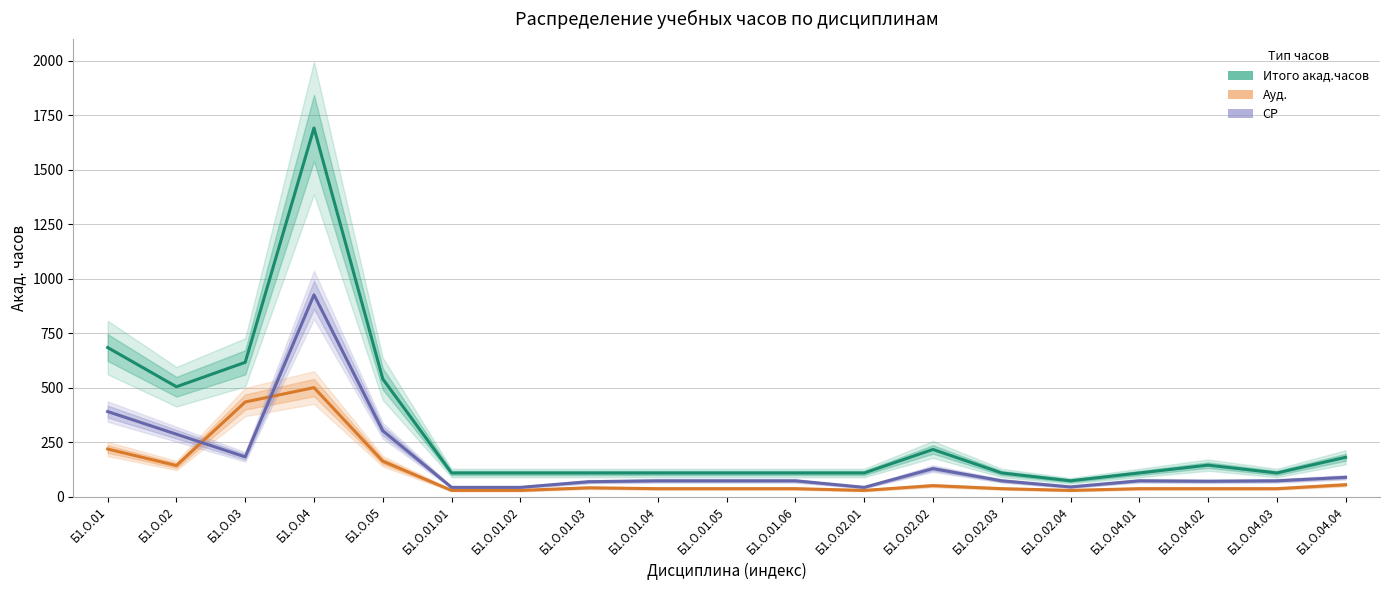

Is it true that Итого акад.часов equals 2828 at Б1.О.04?

False